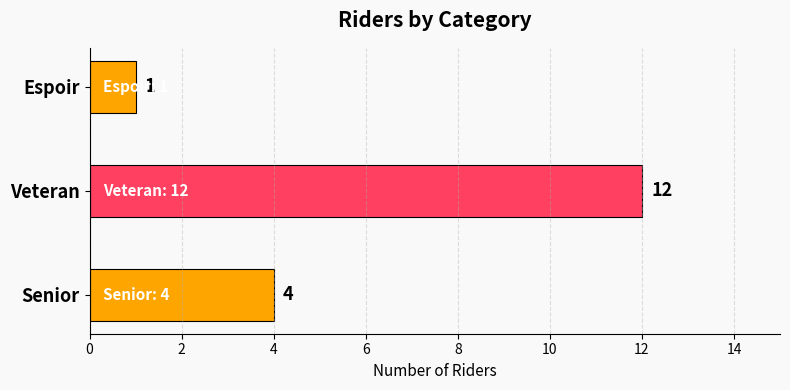

Rank the categories by value from highest to lowest.

Veteran, Senior, Espoir